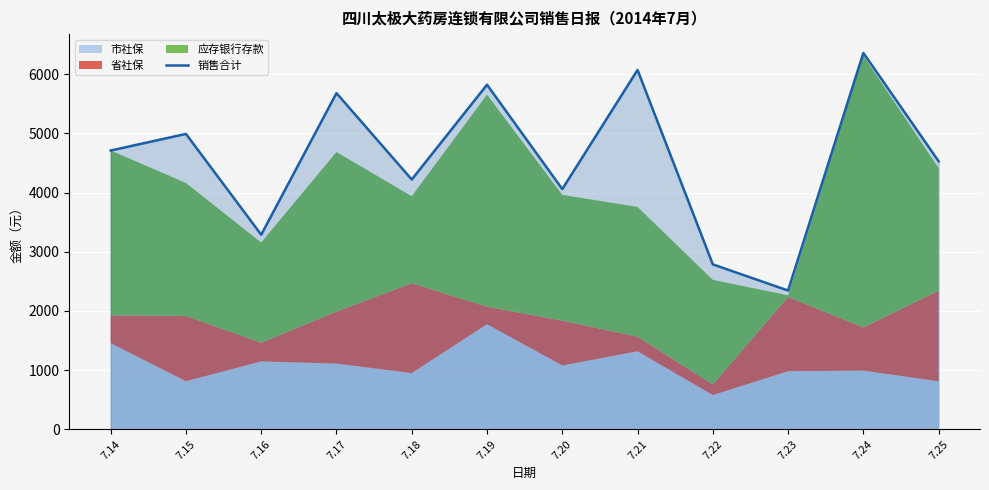

Is it true that the value at 7.25 is 2335.5?

False